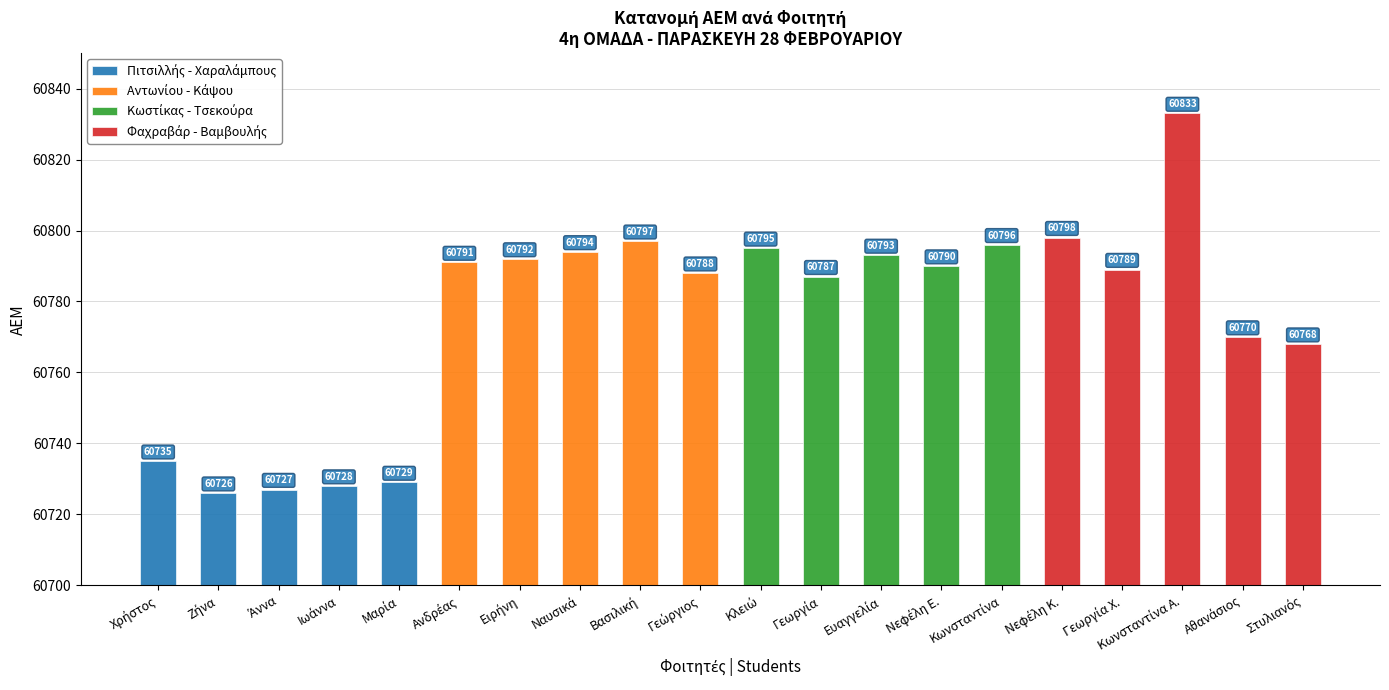

What is the minimum value shown in the chart?

60726